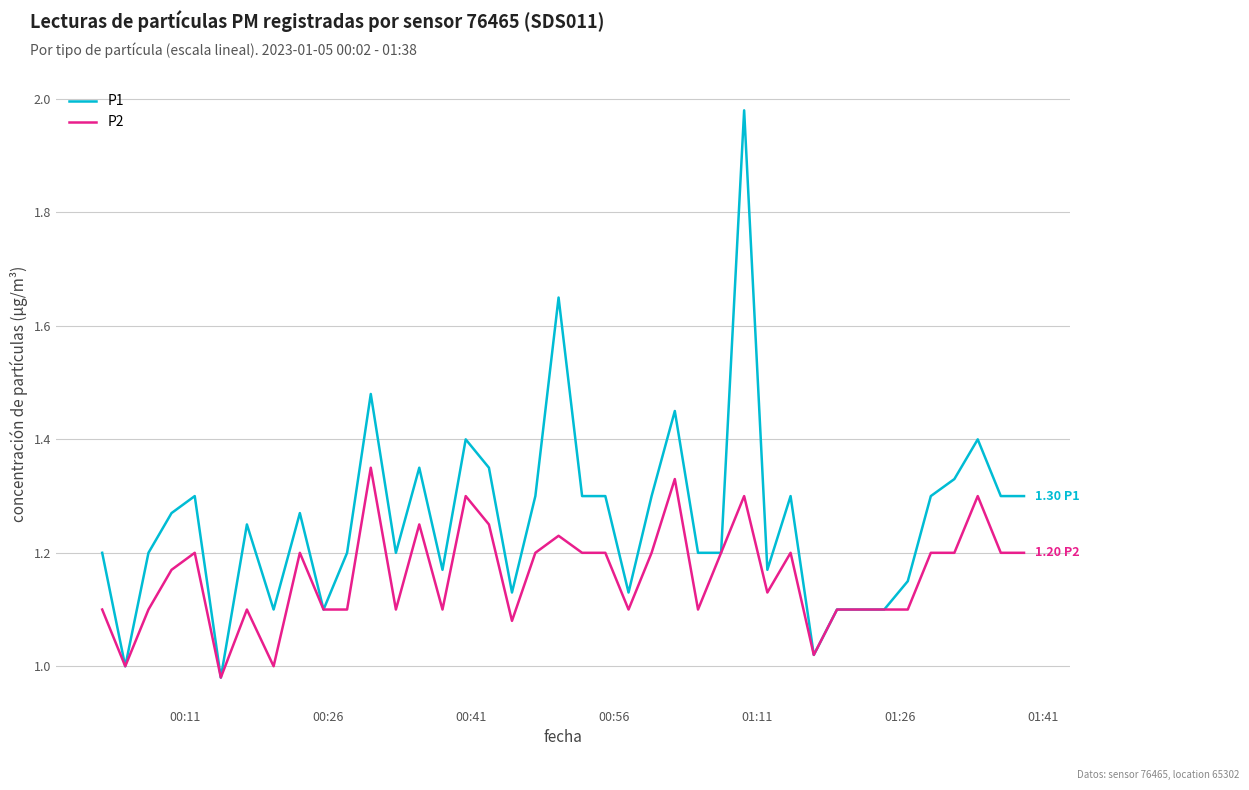

Rank the series by their maximum value, from highest to lowest.

P1, P2